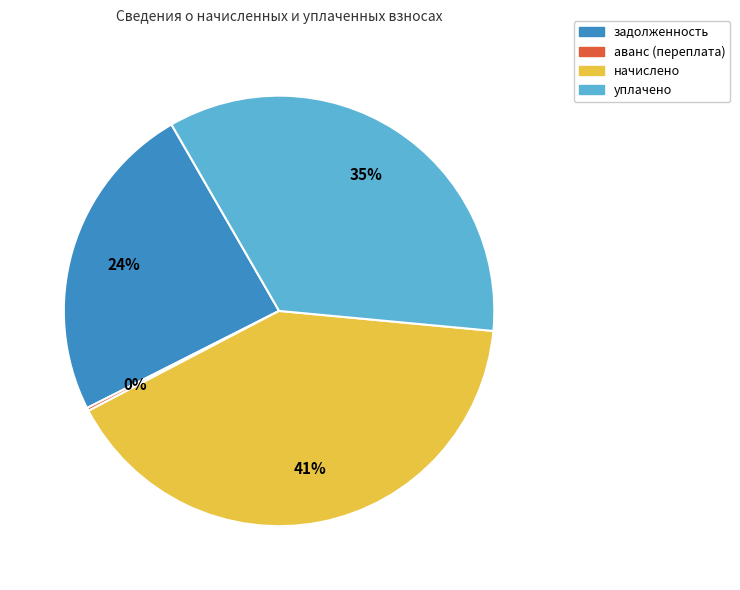

To the nearest percent, what is the difference between the largest and smallest slice percentages?

41%